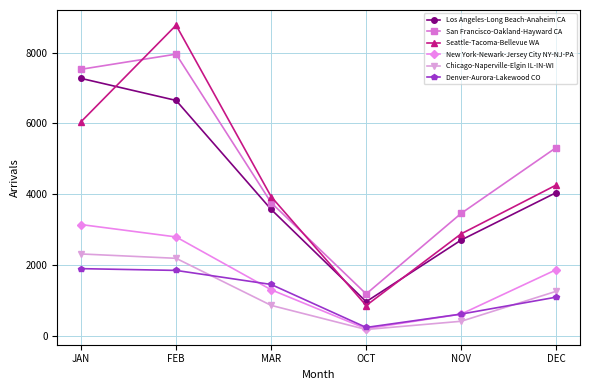

Where does the New York-Newark-Jersey City NY-NJ-PA series first go above 1869?

JAN